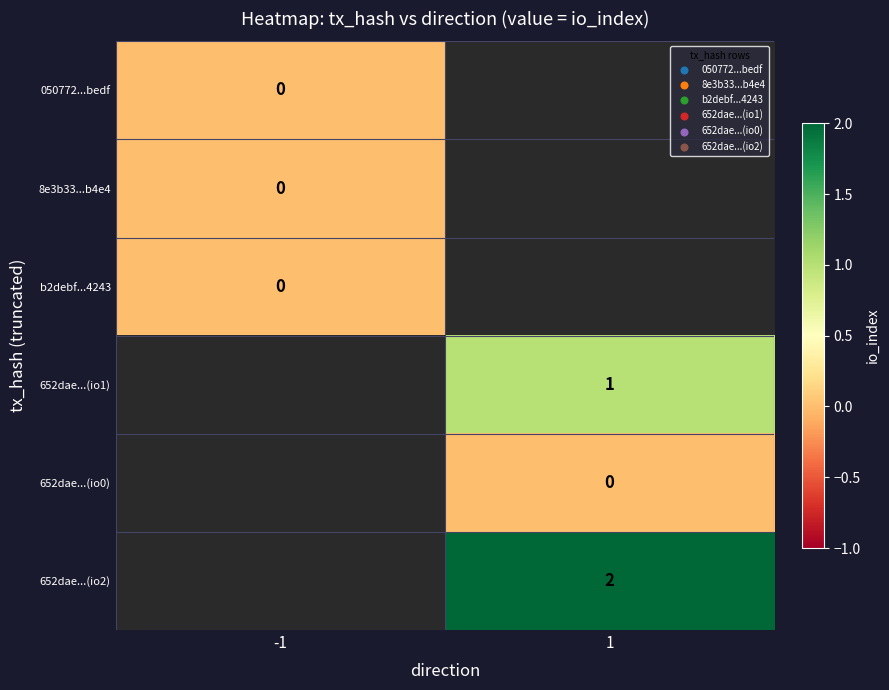

What is the minimum value shown in the chart?

-999